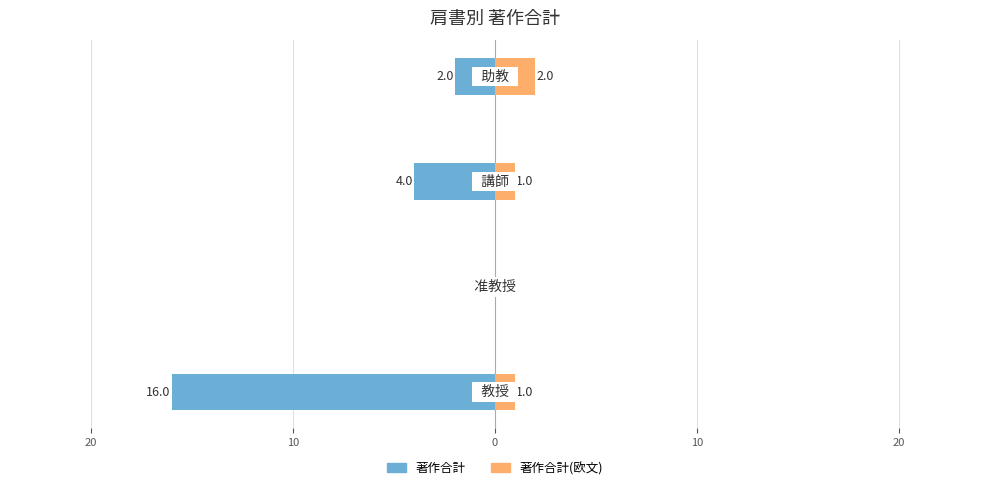

What are all the series names shown in the legend?

著作合計, 著作合計(欧文)